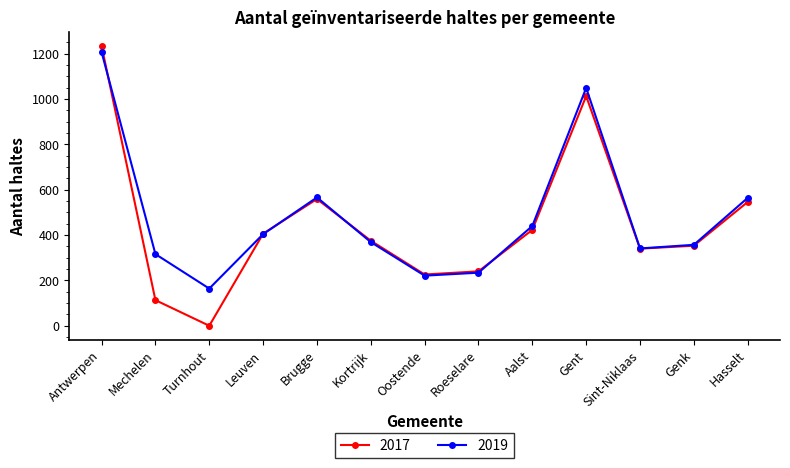

At how many categories does at least one series exceed 96?

13